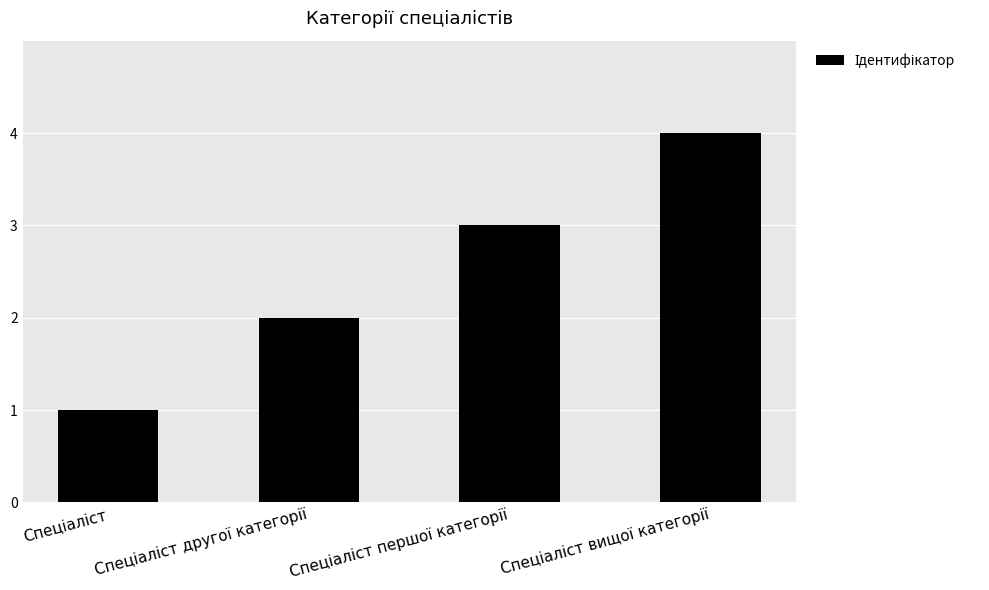

What is the difference between the maximum and minimum values?

3